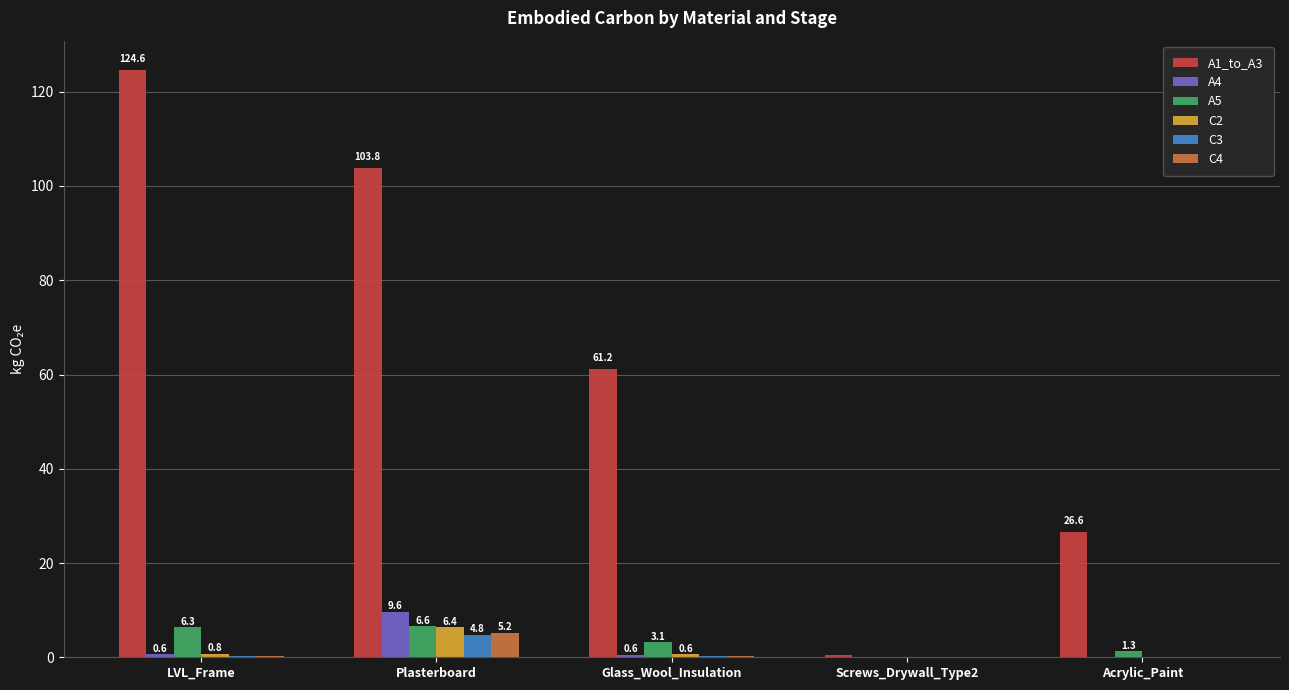

What is the sum of all C4 values?

5.8